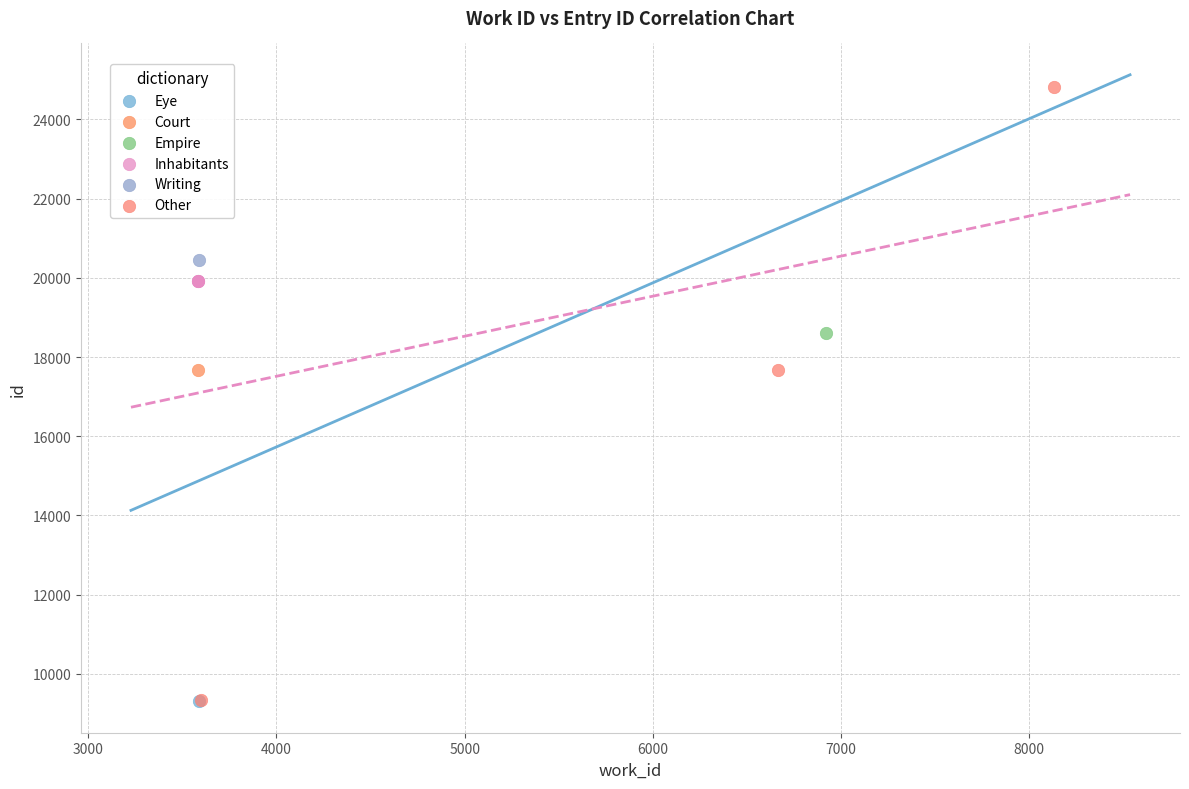

Which series reaches the maximum Y coordinate?

Other